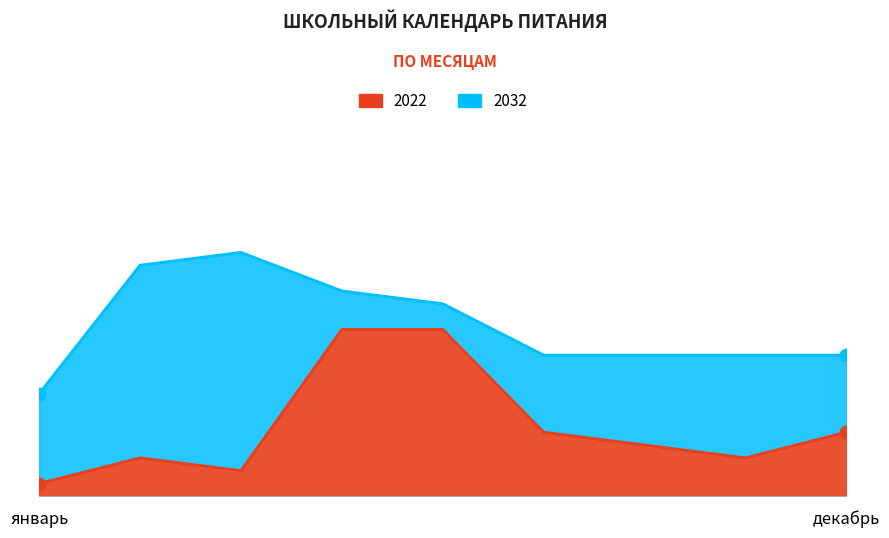

What are all the series names shown in the legend?

2022, 2032